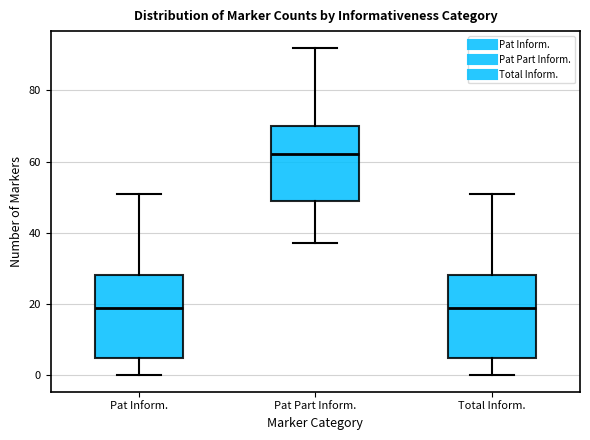

Which box has the highest median line?

Pat Part Inform.